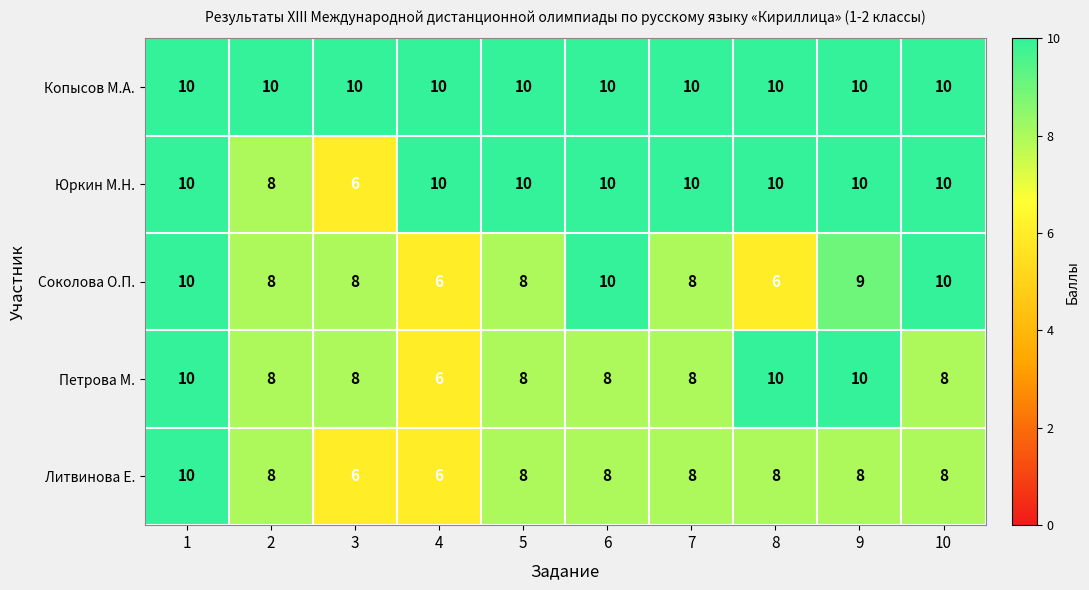

What is the sum of the Соколова О.П. values at 2 and 5?

16